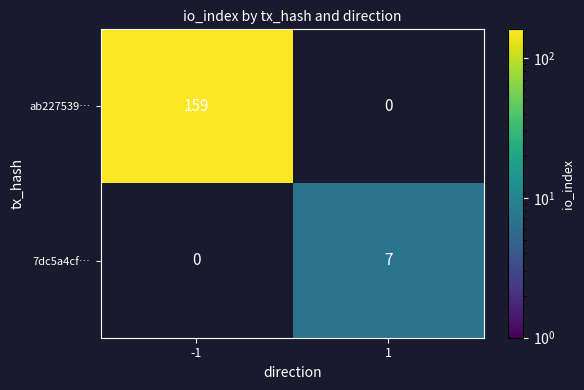

Reading left to right, list all the values displayed in this chart.

ab227539…: -1=159	1=0
7dc5a4cf…: -1=0	1=7